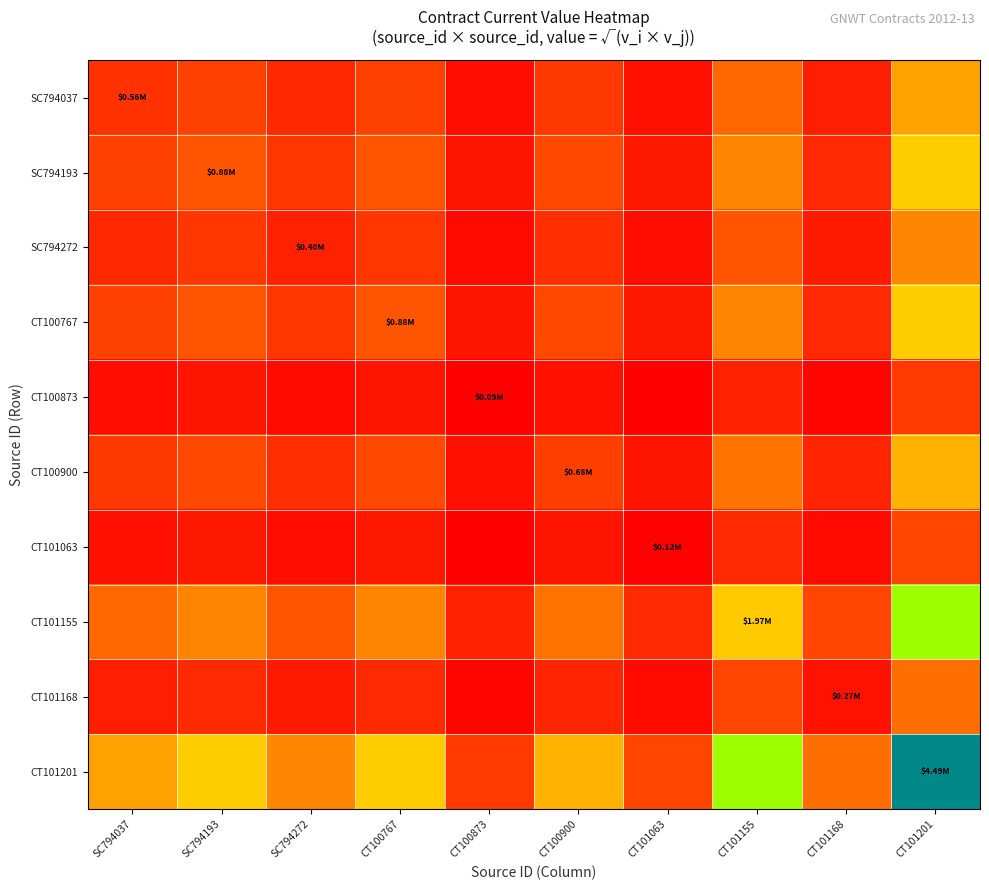

At which category is the sum across all series the highest?

CT101201